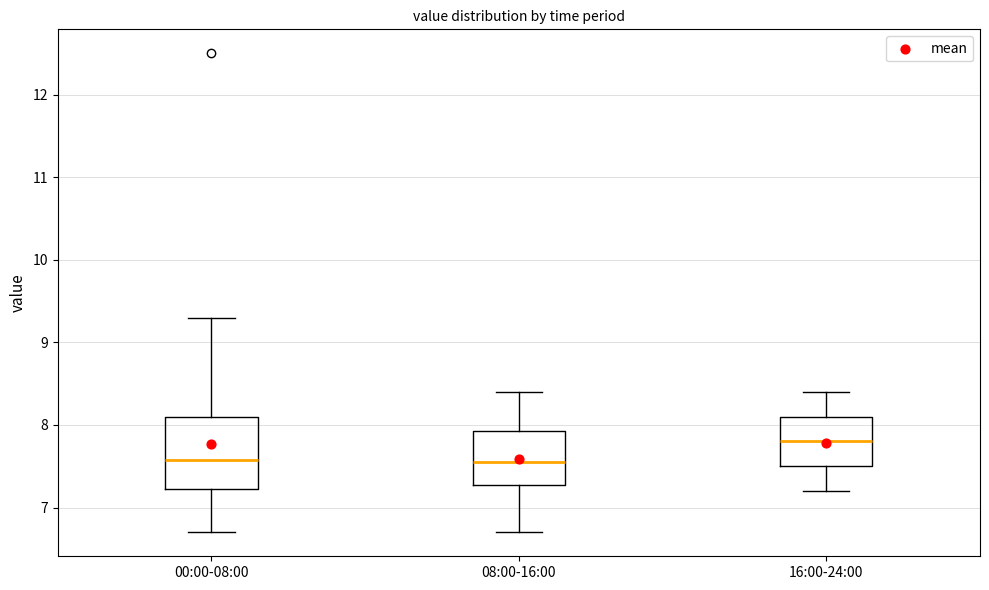

Reading left to right, read every box against the y-axis: the position of its median line, the range the box covers, and the ends of its whiskers. The values are not printed on the chart, so give them approximately, as read against the axis.

00:00-08:00: median 7.6, box 7.2 to 8.1, whiskers 6.7 to 9.3
08:00-16:00: median 7.6, box 7.3 to 7.9, whiskers 6.7 to 8.4
16:00-24:00: median 7.8, box 7.5 to 8.1, whiskers 7.2 to 8.4